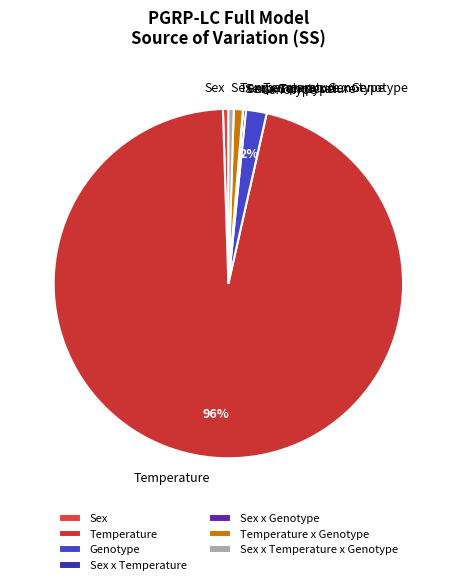

What is the largest slice in the pie chart?

Temperature